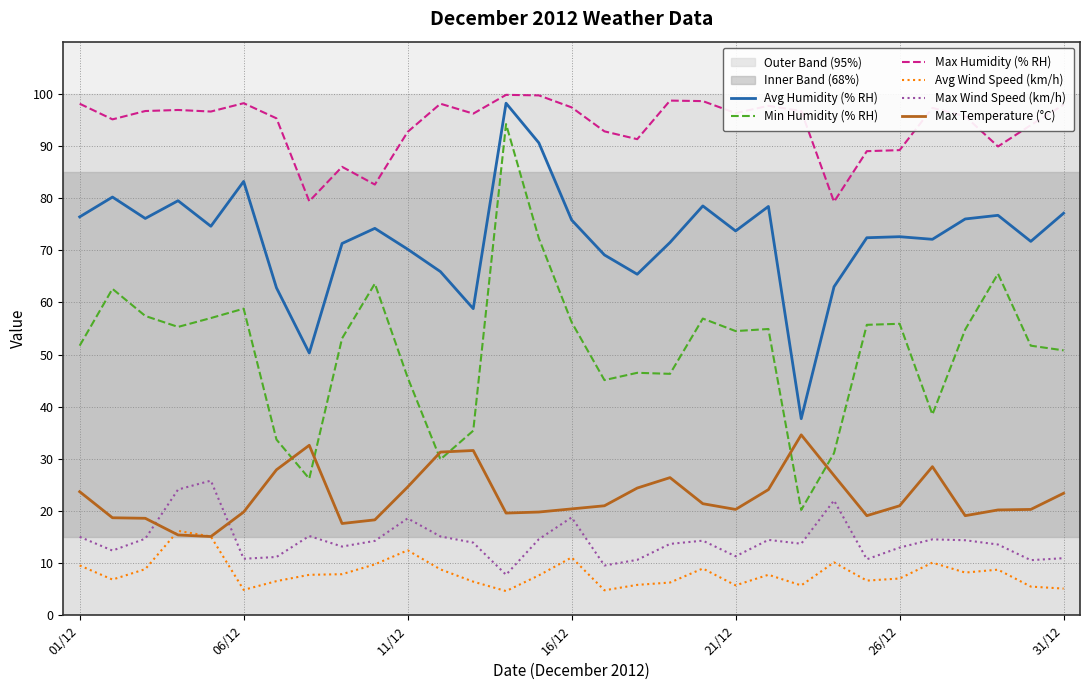

Which series has the largest total across all categories?

Max Humidity (% RH)